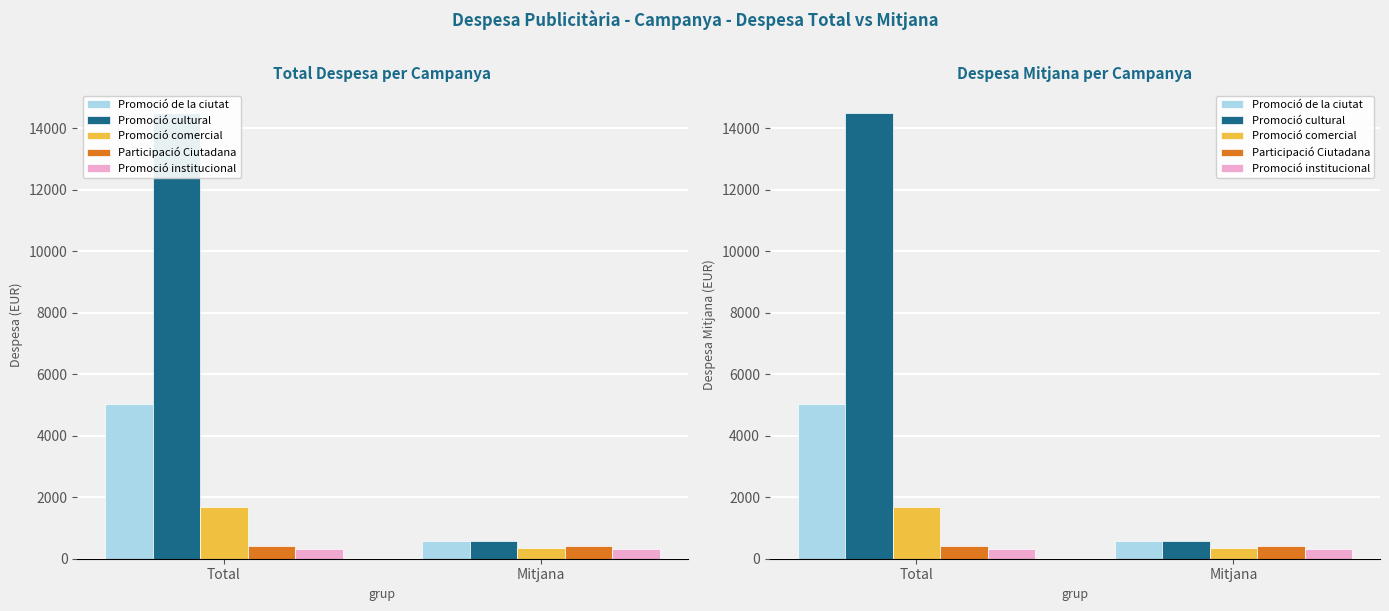

The Participació Ciutadana series shows 427.7 at Mitjana. True or false?

True